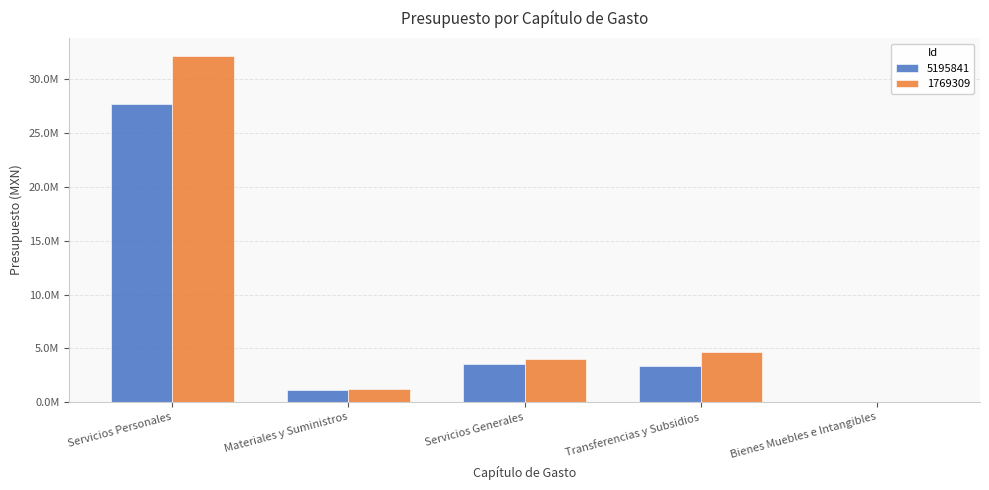

What is the average value of the 5195841 series?

7148089.4